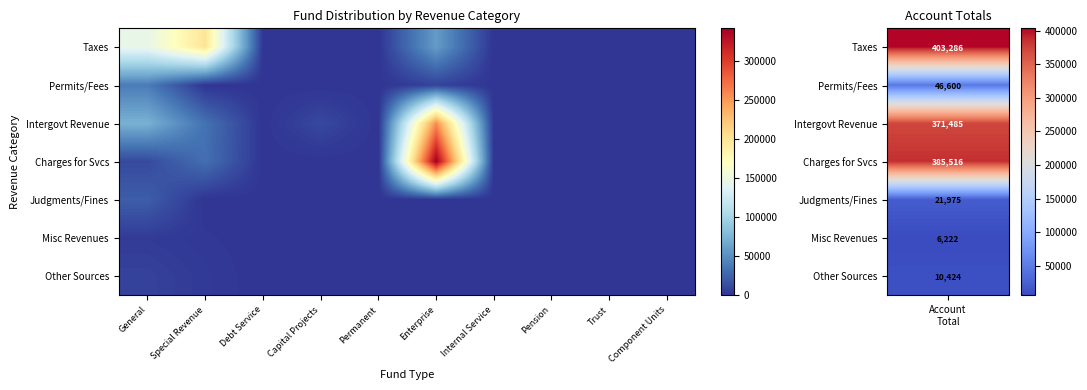

Between General and Permanent, which series saw the biggest shift?

Taxes